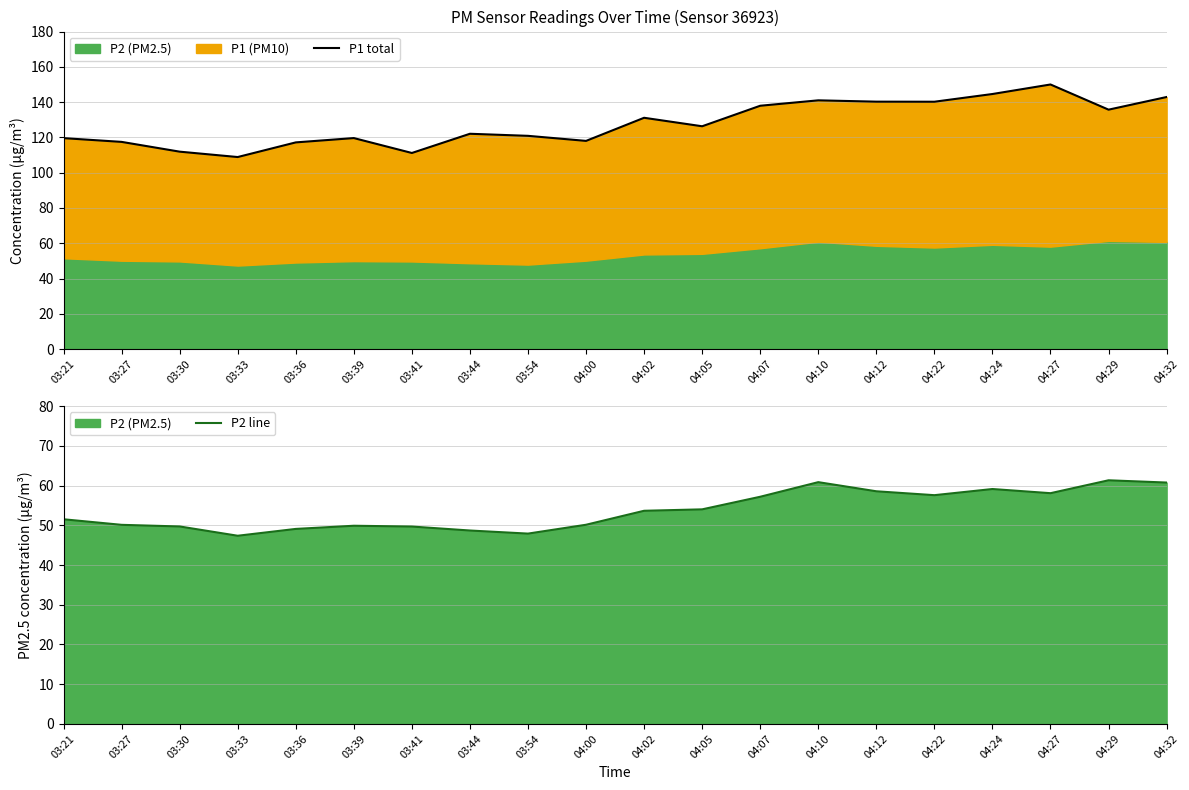

Count the number of data series in this chart.

2